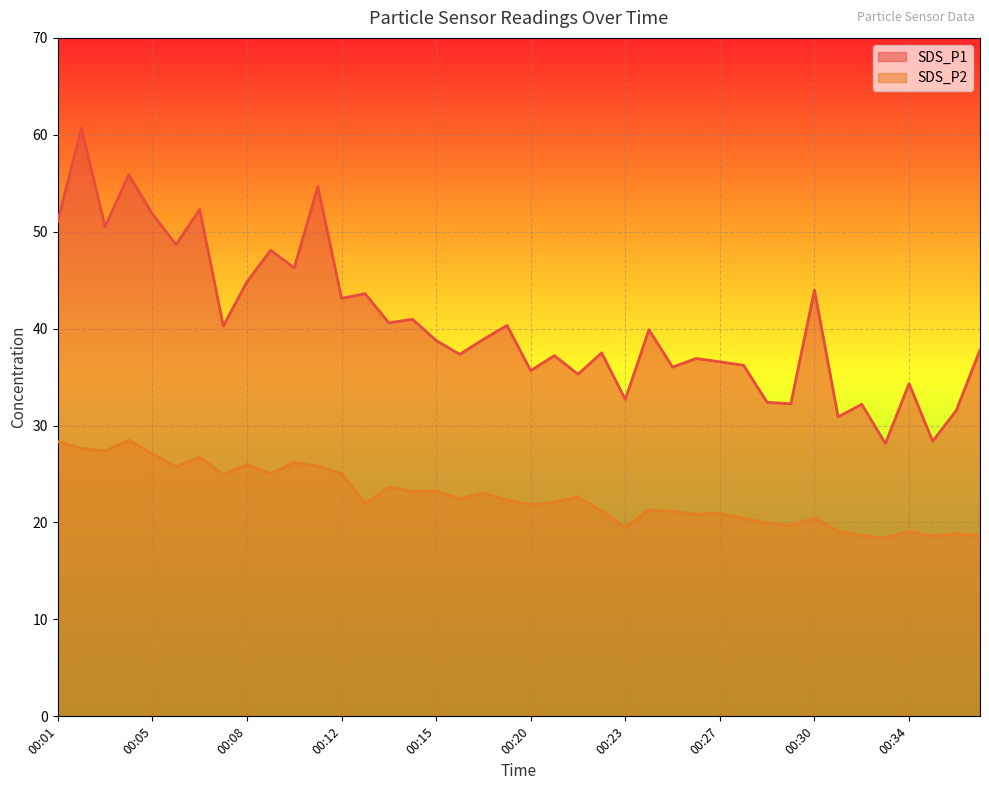

What are all the series names shown in the legend?

SDS_P1, SDS_P2